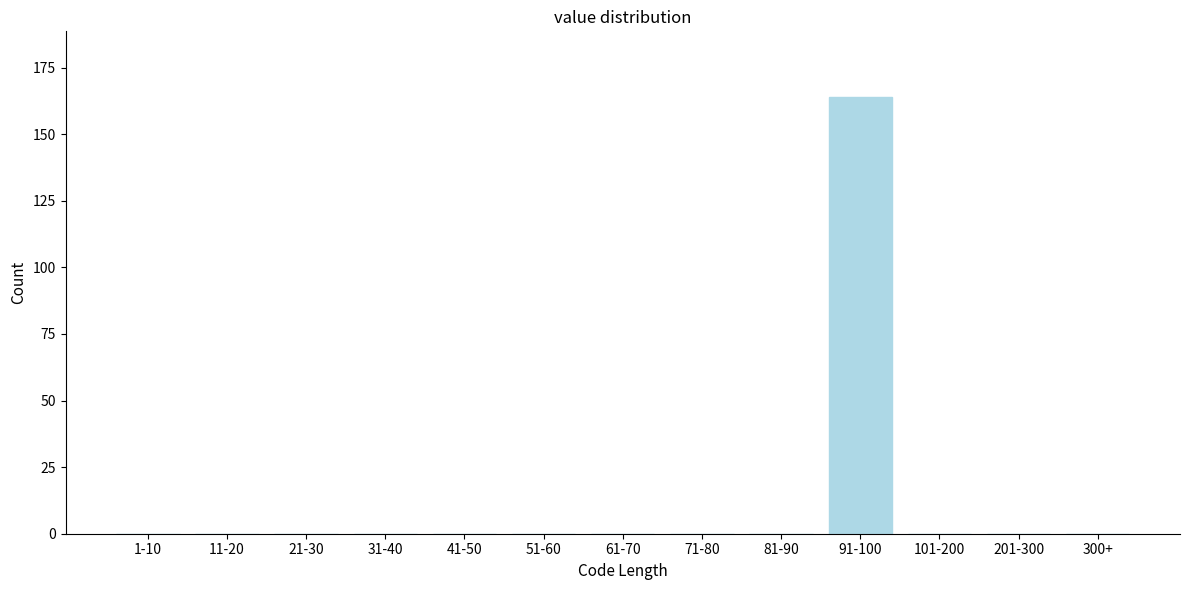

Reading left to right, extract all data points from this chart.

1-10=0	11-20=0	21-30=0	31-40=0	41-50=0	51-60=0	61-70=0	71-80=0	81-90=0	91-100=164	101-200=0	201-300=0	300+=0